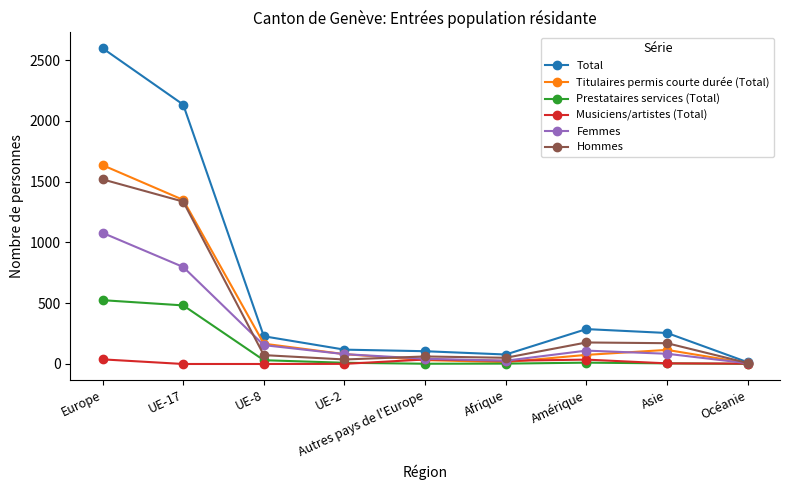

What is the label of the 5th point from the left?

Autres pays de l'Europe